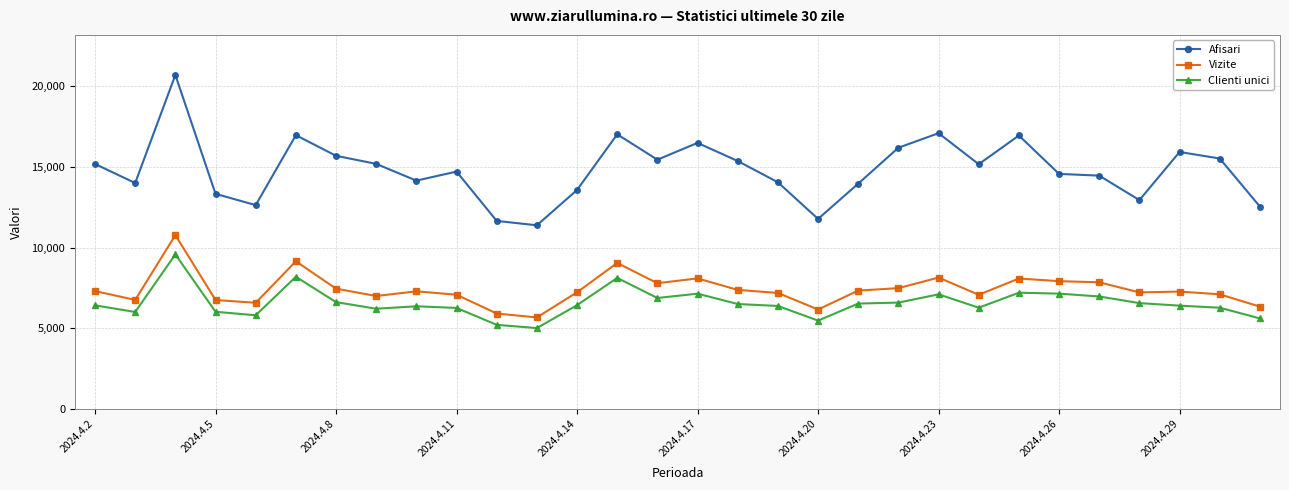

What is the difference between the second highest and second lowest values in the Vizite series?

3241